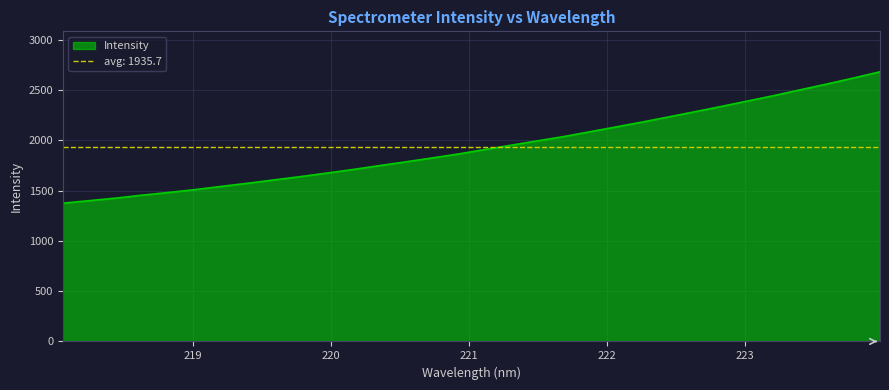

How many lines are shown in the chart?

1